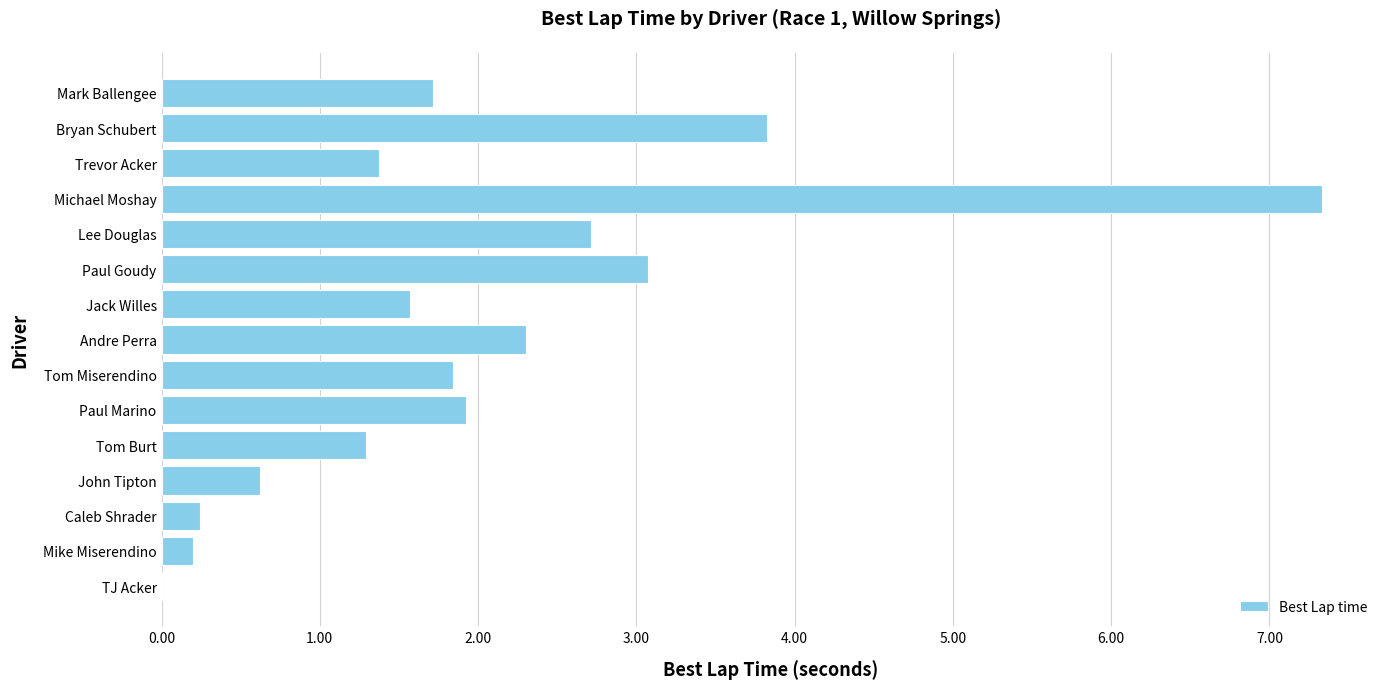

What is the sum of all values?

30.0